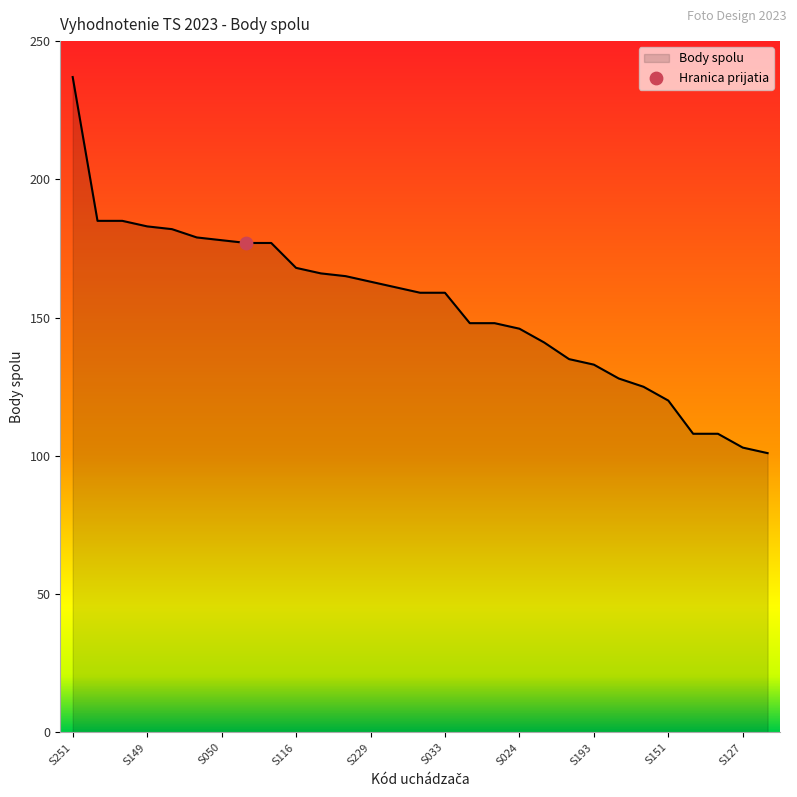

What is the greatest value displayed?

237